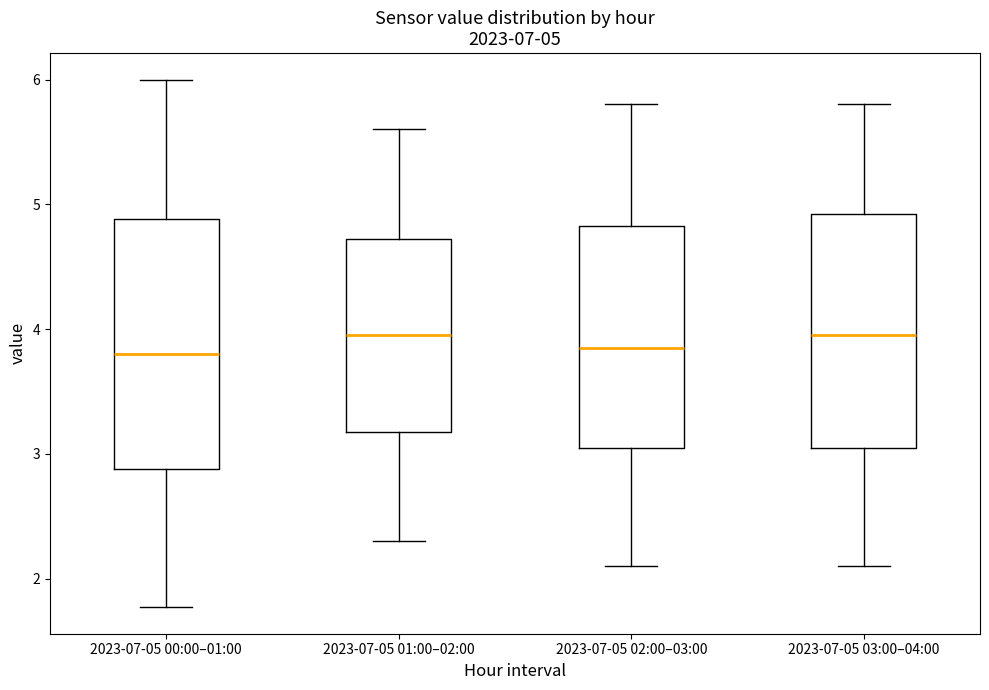

Comparing the boxes themselves (not the whiskers), which one is the tallest?

2023-07-05 00:00–01:00